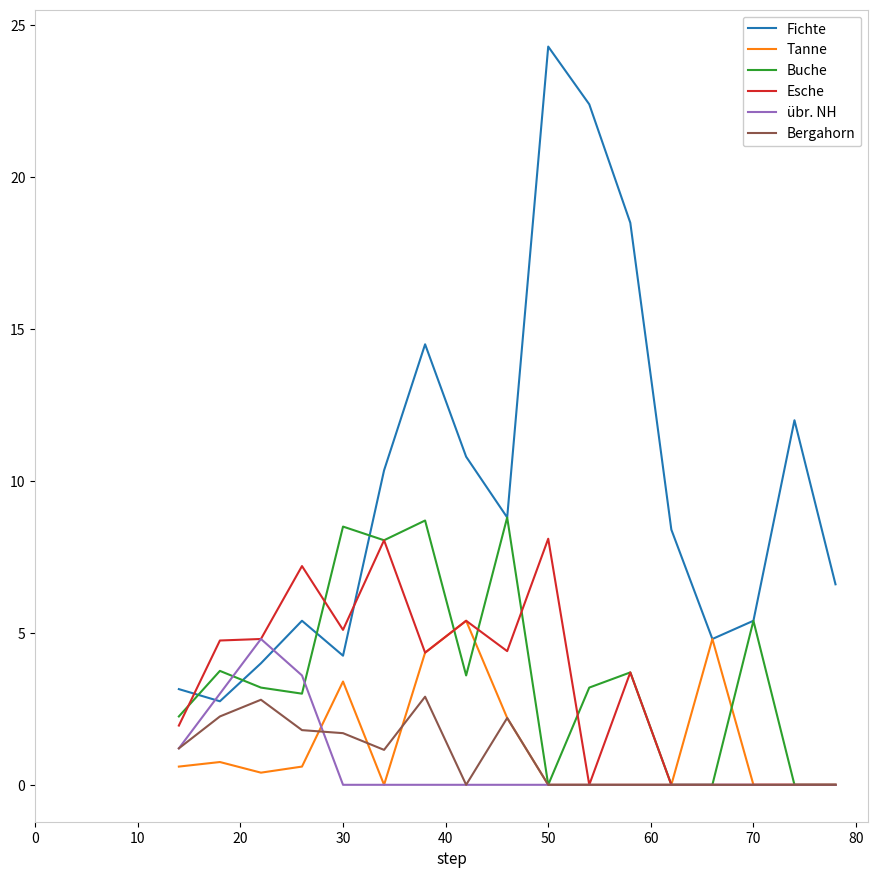

What is the greatest value displayed?

24.3